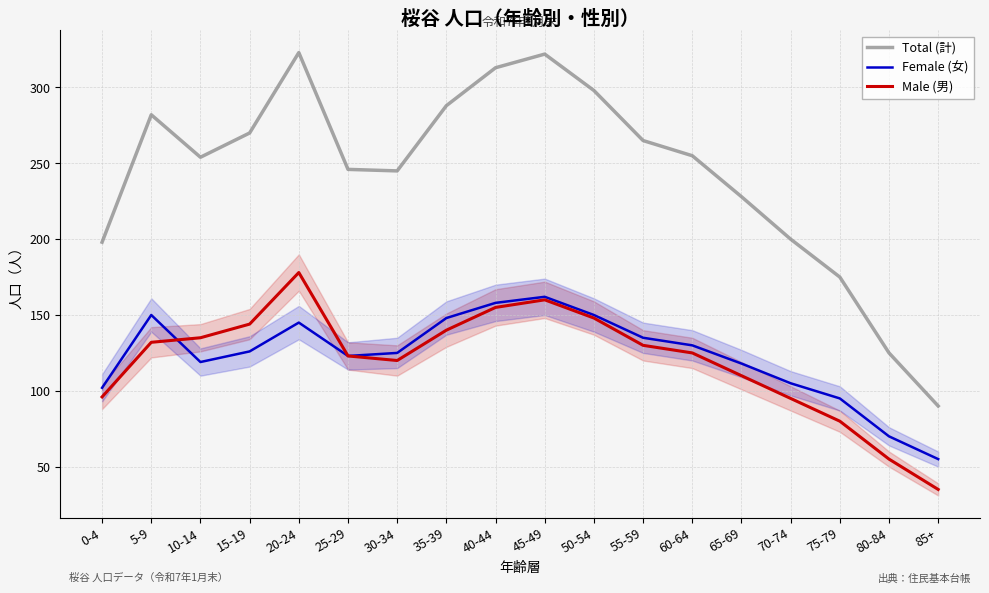

Where does the Female (女) series first go above 126?

5-9